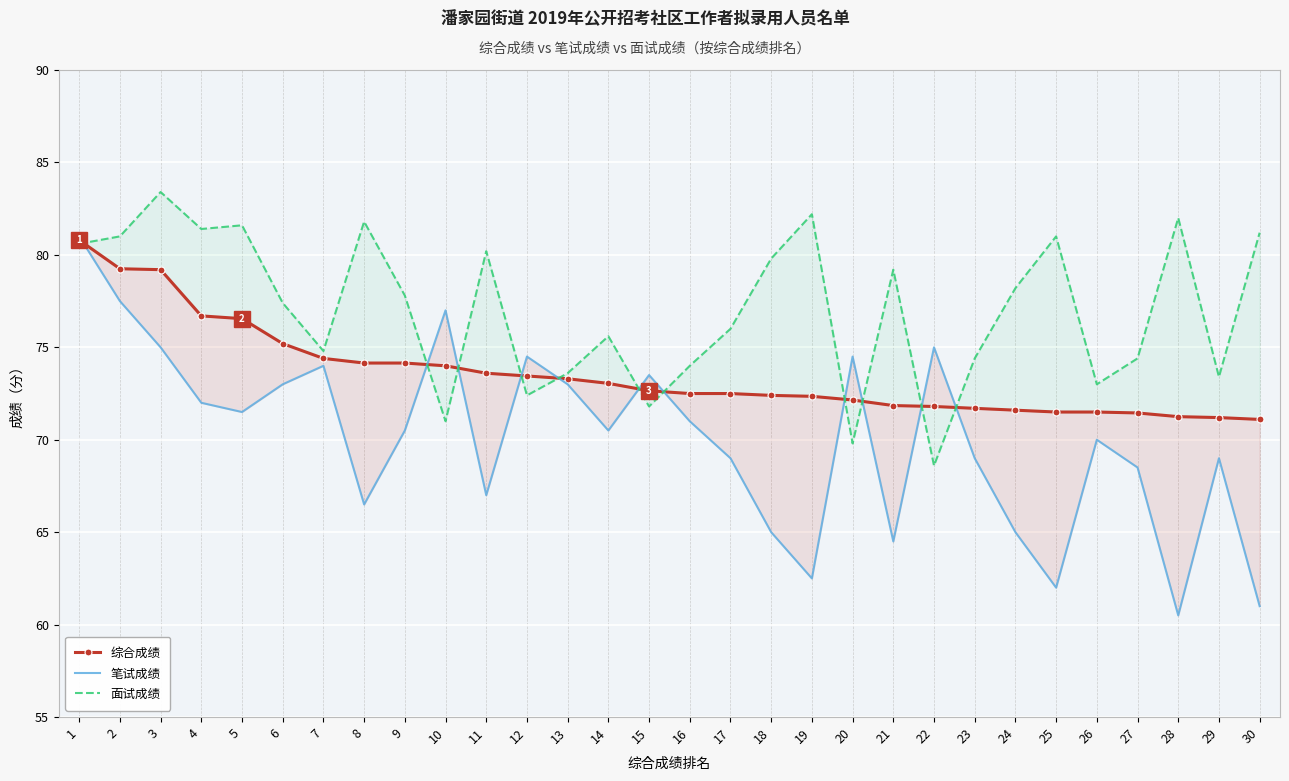

The value of 综合成绩 at 8 is 33.3. True or false?

False